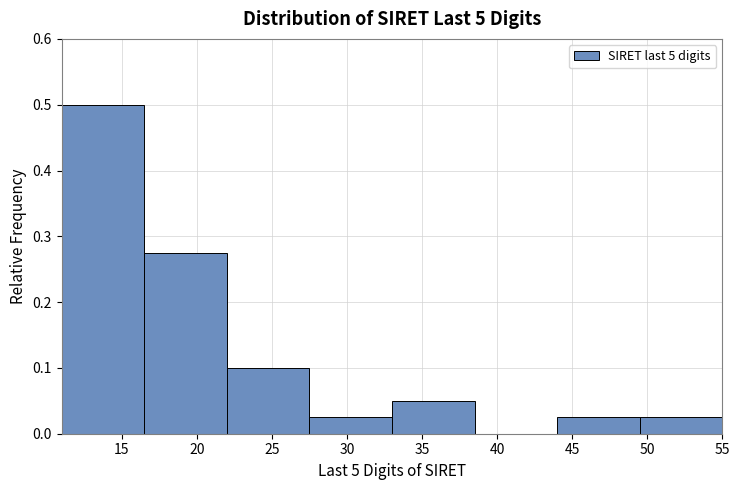

Reading left to right, list every bar in this chart as the range it spans on the x-axis followed by its height. The values are not printed on the chart, so give them approximately, as read against the axis.

11.0 to 16.5: 0.50
16.5 to 22.0: 0.28
22.0 to 27.5: 0.10
27.5 to 33.0: 0.03
33.0 to 38.5: 0.05
38.5 to 44.0: 0
44.0 to 49.5: 0.03
49.5 to 55.0: 0.03